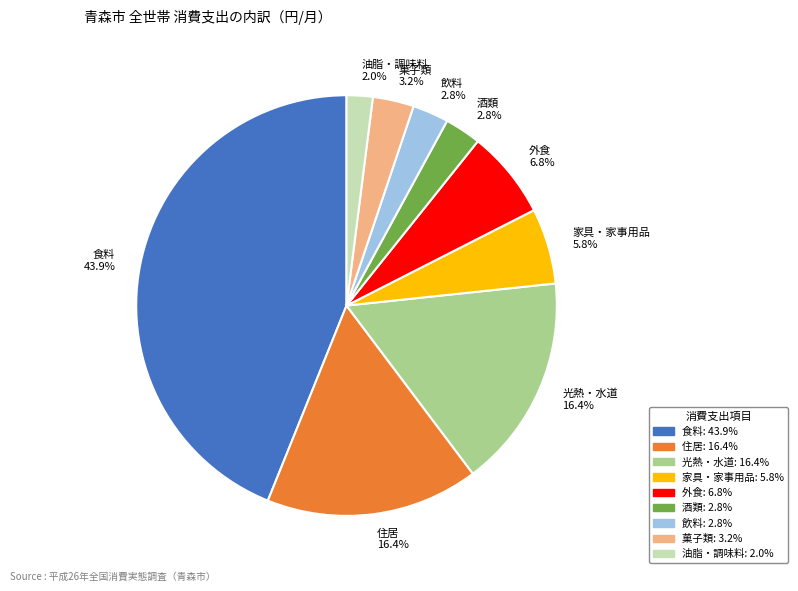

Between 食料 43.9% and 家具・家事用品 5.8%, which is larger?

食料 43.9%